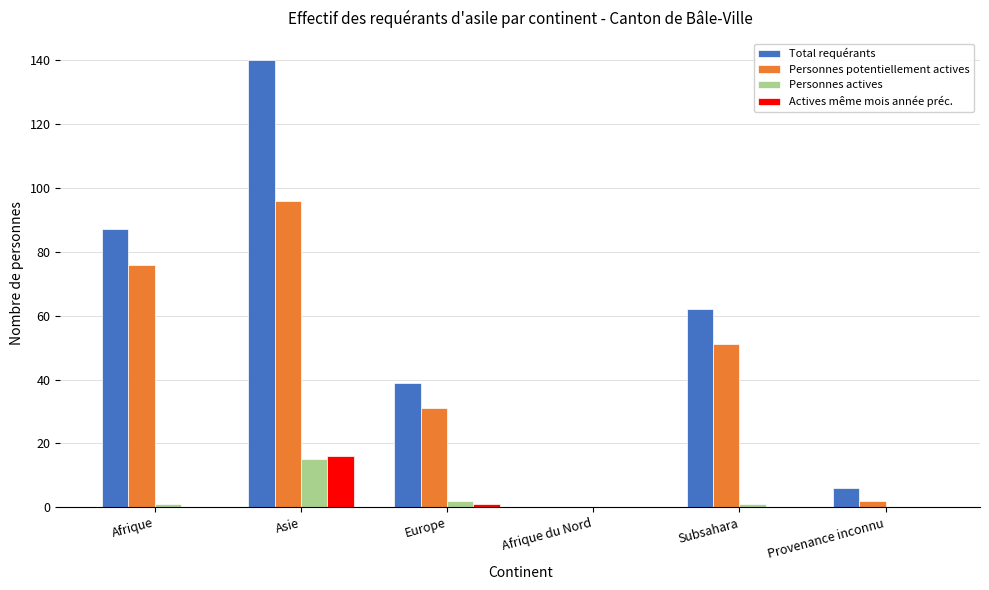

At which category is the sum across all series the highest?

Asie